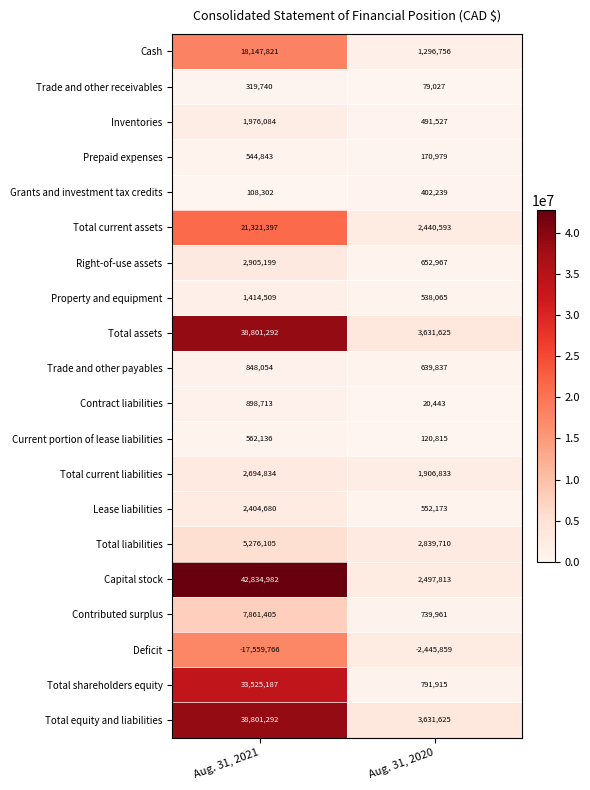

At how many categories does at least one series exceed 2831007?

2